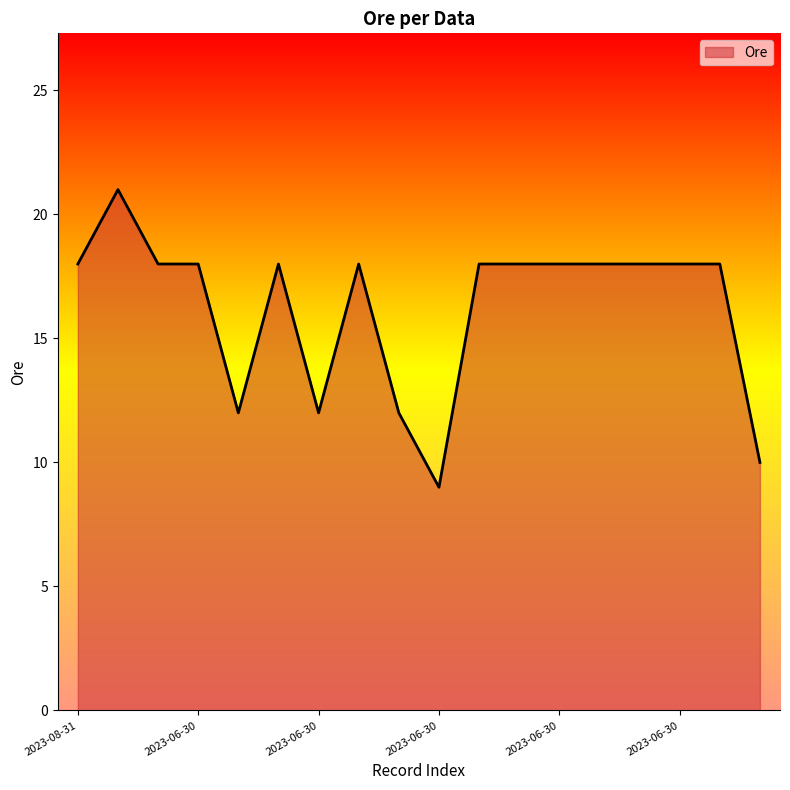

What is the difference between the maximum and minimum values?

12